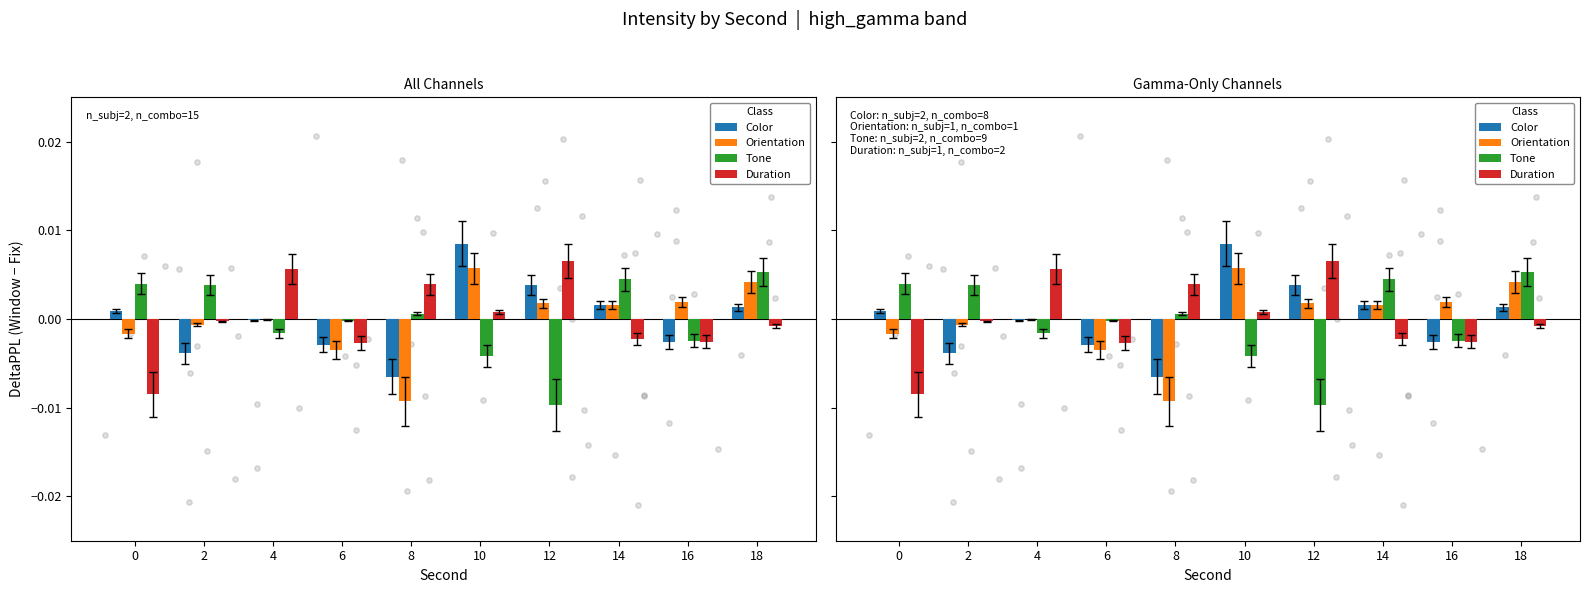

Which series reaches the minimum Y coordinate?

Tone